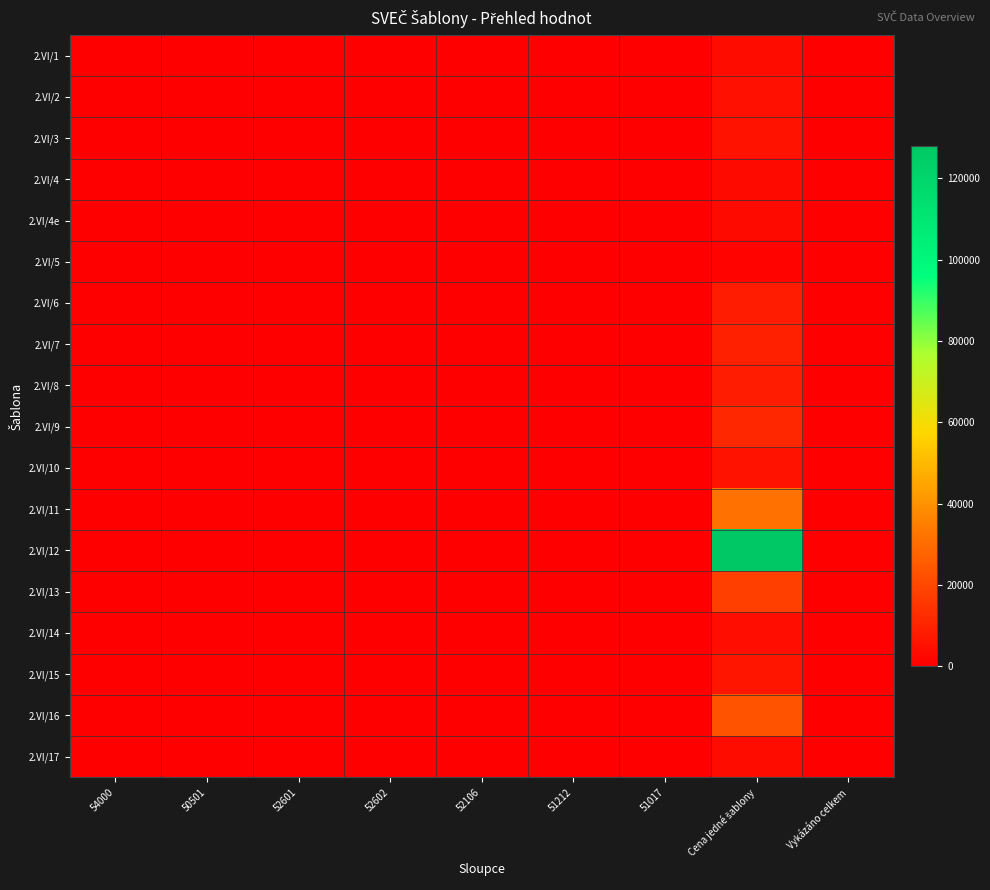

Reading right to left, list all the values displayed in this chart.

2.VI/1: Vykázáno celkem=0	Cena jedné šablony=3617	51017=0	51212=0	52106=0	52602=0	52601=0	50501=0	54000=0
2.VI/2: Vykázáno celkem=0	Cena jedné šablony=4849	51017=0	51212=0	52106=0	52602=0	52601=0	50501=0	54000=0
2.VI/3: Vykázáno celkem=0	Cena jedné šablony=5233	51017=0	51212=0	52106=0	52602=0	52601=0	50501=0	54000=0
2.VI/4: Vykázáno celkem=0	Cena jedné šablony=3480	51017=0	51212=0	52106=0	52602=0	52601=0	50501=0	54000=0
2.VI/4e: Vykázáno celkem=0	Cena jedné šablony=3480	51017=0	51212=0	52106=0	52602=0	52601=0	50501=0	54000=0
2.VI/5: Vykázáno celkem=0	Cena jedné šablony=1360	51017=0	51212=0	52106=0	52602=0	52601=0	50501=0	54000=0
2.VI/6: Vykázáno celkem=0	Cena jedné šablony=8456	51017=0	51212=0	52106=0	52602=0	52601=0	50501=0	54000=0
2.VI/7: Vykázáno celkem=0	Cena jedné šablony=9010	51017=0	51212=0	52106=0	52602=0	52601=0	50501=0	54000=0
2.VI/8: Vykázáno celkem=0	Cena jedné šablony=8150	51017=0	51212=0	52106=0	52602=0	52601=0	50501=0	54000=0
2.VI/9: Vykázáno celkem=0	Cena jedné šablony=11030	51017=0	51212=0	52106=0	52602=0	52601=0	50501=0	54000=0
2.VI/10: Vykázáno celkem=0	Cena jedné šablony=5637	51017=0	51212=0	52106=0	52602=0	52601=0	50501=0	54000=0
2.VI/11: Vykázáno celkem=0	Cena jedné šablony=31191	51017=0	51212=0	52106=0	52602=0	52601=0	50501=0	54000=0
2.VI/12: Vykázáno celkem=0	Cena jedné šablony=128000	51017=0	51212=0	52106=0	52602=0	52601=0	50501=0	54000=0
2.VI/13: Vykázáno celkem=0	Cena jedné šablony=17833	51017=0	51212=0	52106=0	52602=0	52601=0	50501=0	54000=0
2.VI/14: Vykázáno celkem=0	Cena jedné šablony=4412	51017=0	51212=0	52106=0	52602=0	52601=0	50501=0	54000=0
2.VI/15: Vykázáno celkem=0	Cena jedné šablony=6477	51017=0	51212=0	52106=0	52602=0	52601=0	50501=0	54000=0
2.VI/16: Vykázáno celkem=0	Cena jedné šablony=23232	51017=0	51212=0	52106=0	52602=0	52601=0	50501=0	54000=0
2.VI/17: Vykázáno celkem=0	Cena jedné šablony=3872	51017=0	51212=0	52106=0	52602=0	52601=0	50501=0	54000=0